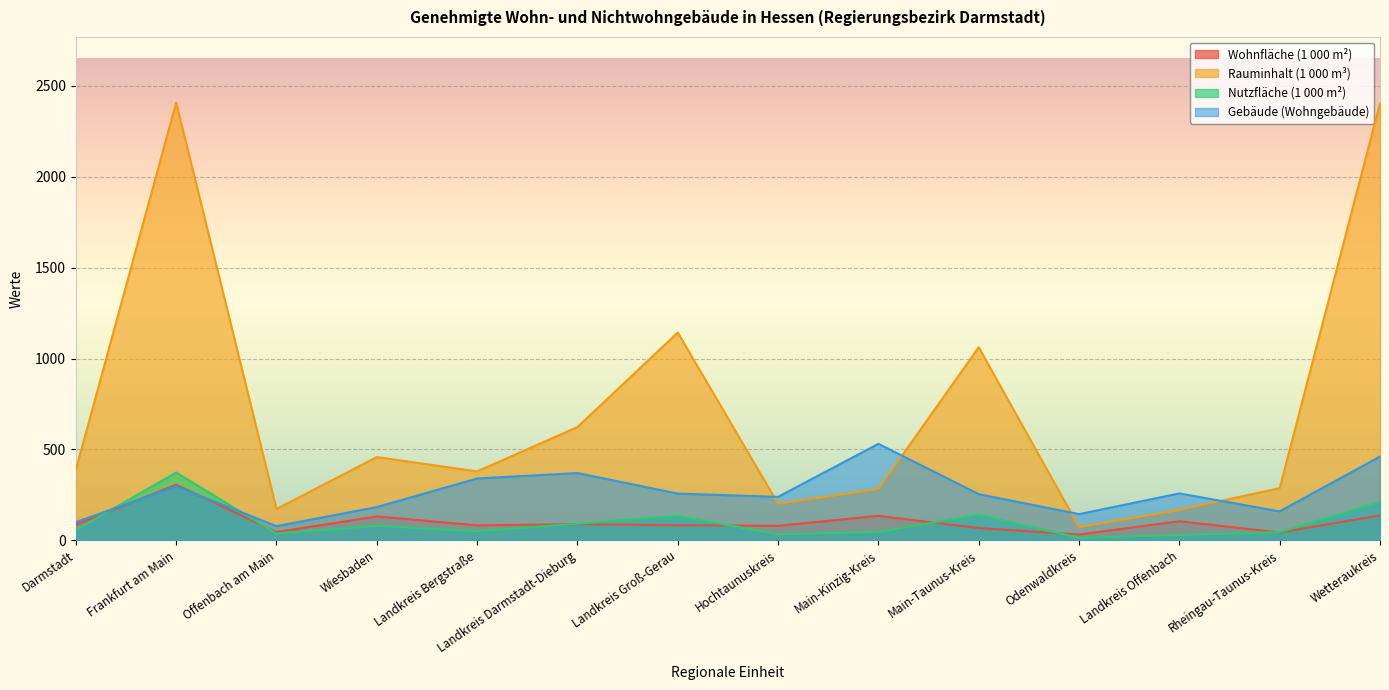

Where is the first local minimum for Gebäude (Wohngebäude)?

Offenbach am Main